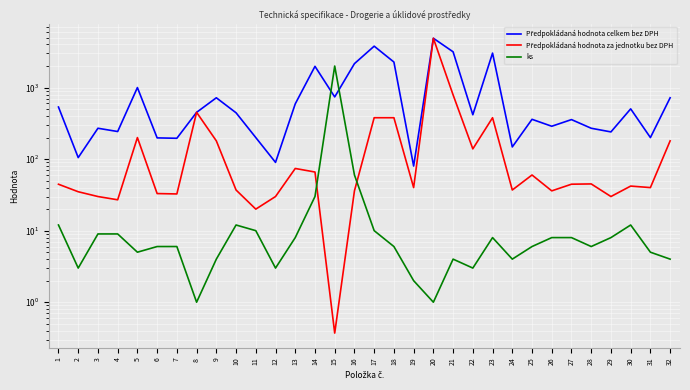

True or false: ks and Předpokládaná hodnota celkem bez DPH cross at least once.

True